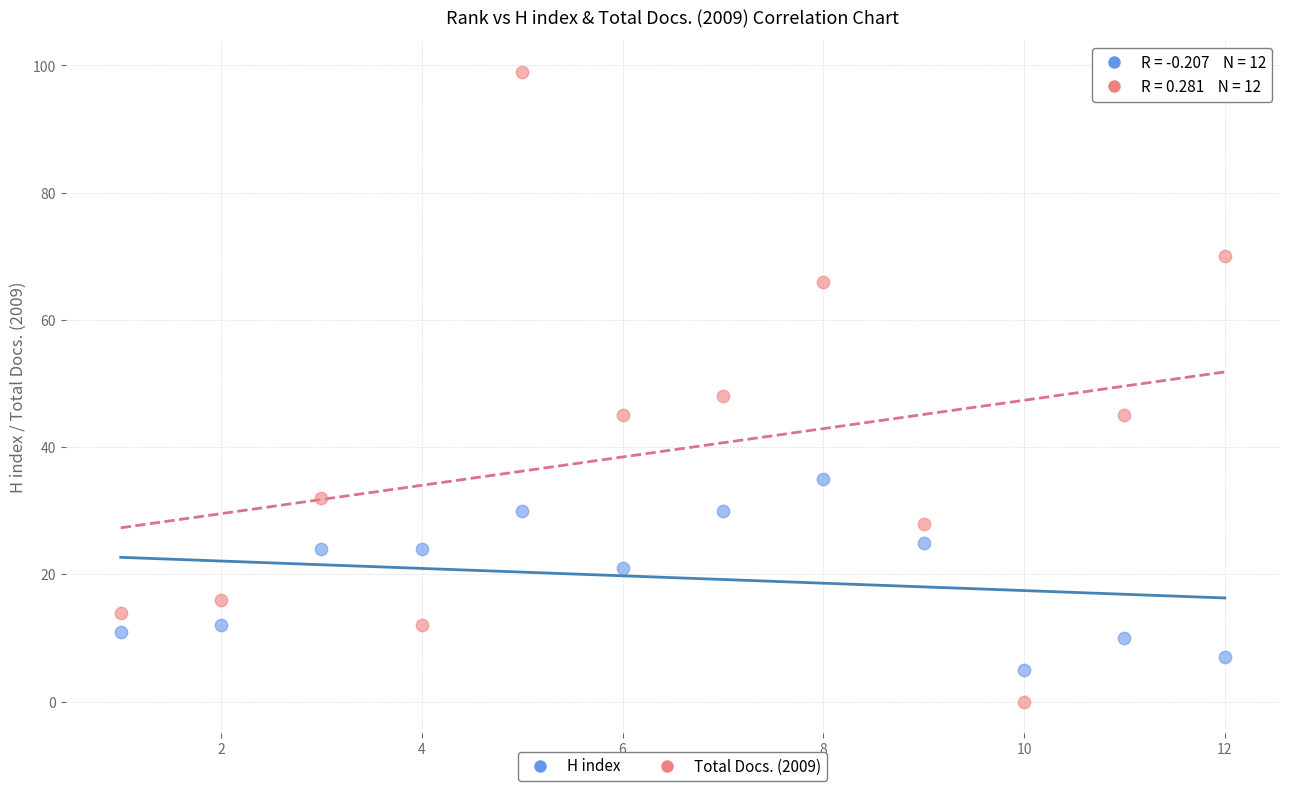

Which series has the widest spread of Y values?

Total Docs. (2009)